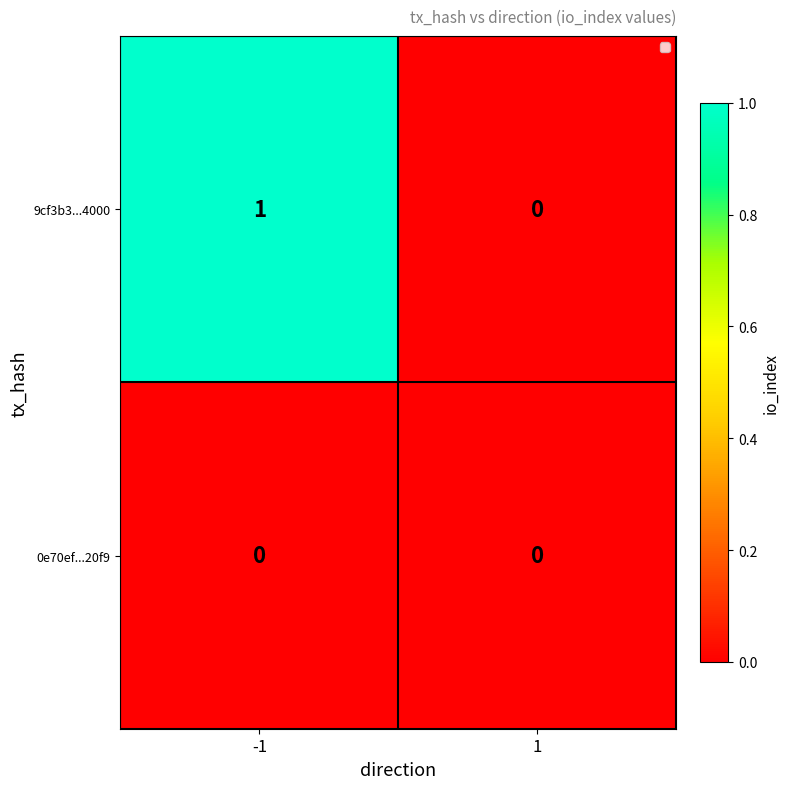

What is the total value across all series at -1?

1